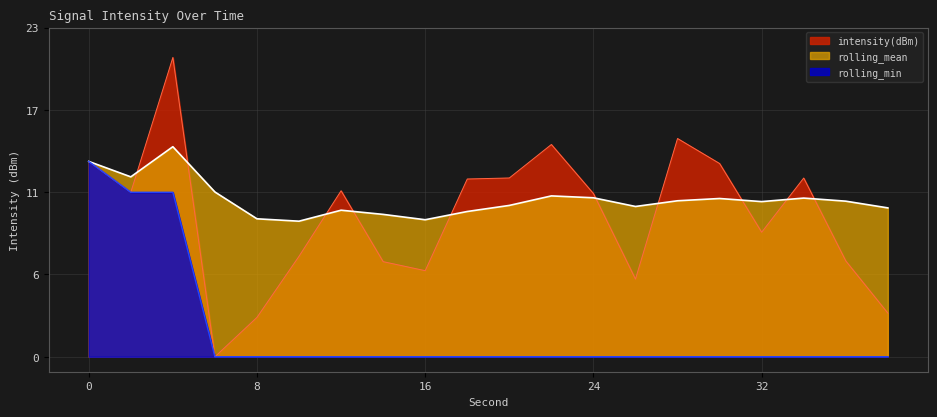

Does the chart display data point markers on the line(s)?

No